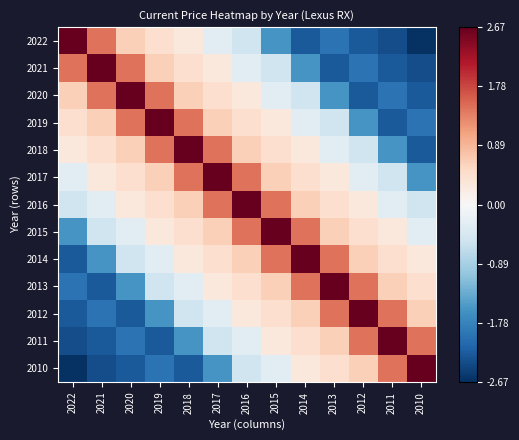

At 2022, list the series in order from largest to smallest.

2022, 2021, 2020, 2019, 2018, 2017, 2016, 2015, 2013, 2012, 2014, 2011, 2010